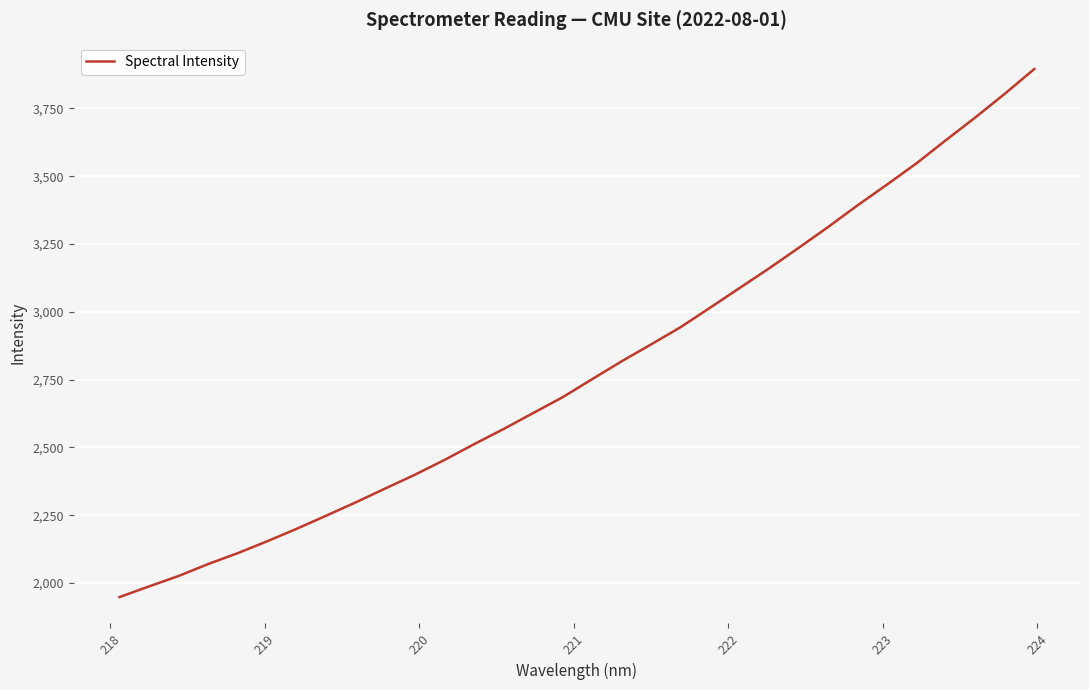

What is the greatest value displayed?

3895.3